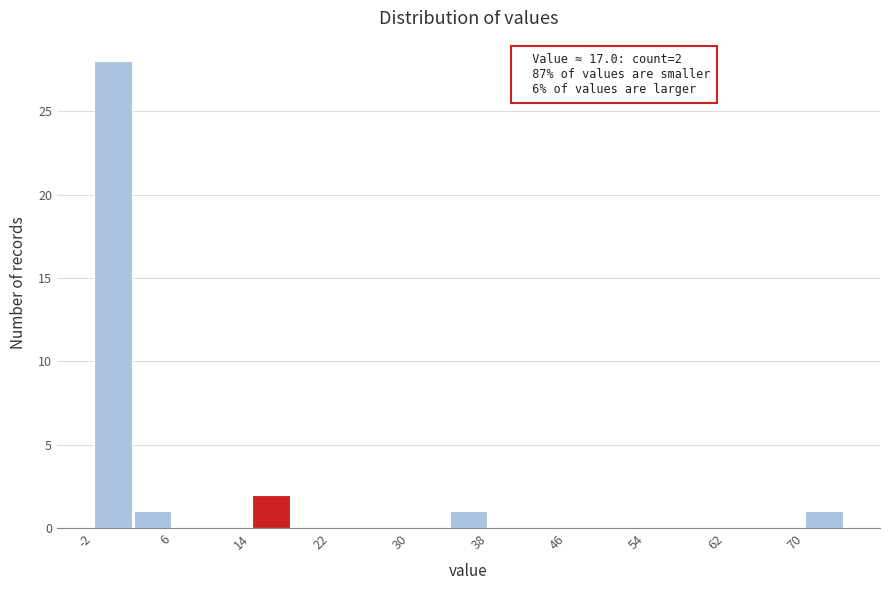

Which range on the x-axis has the tallest bar?

-2 to 2